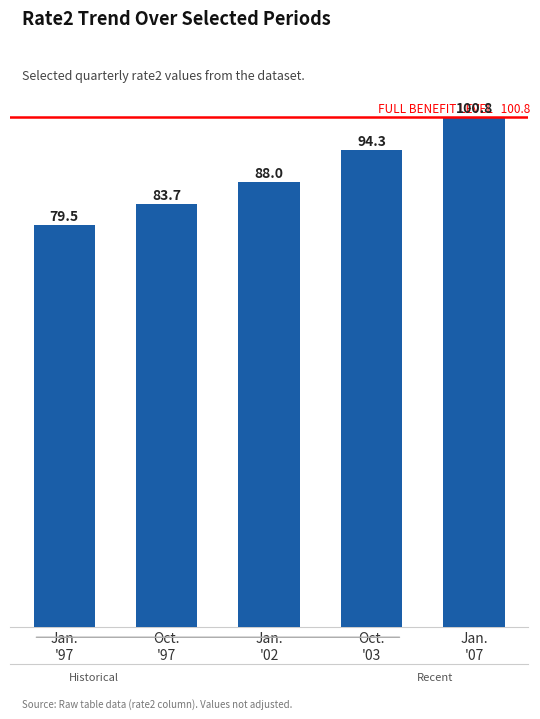

Does the chart contain any negative values?

No